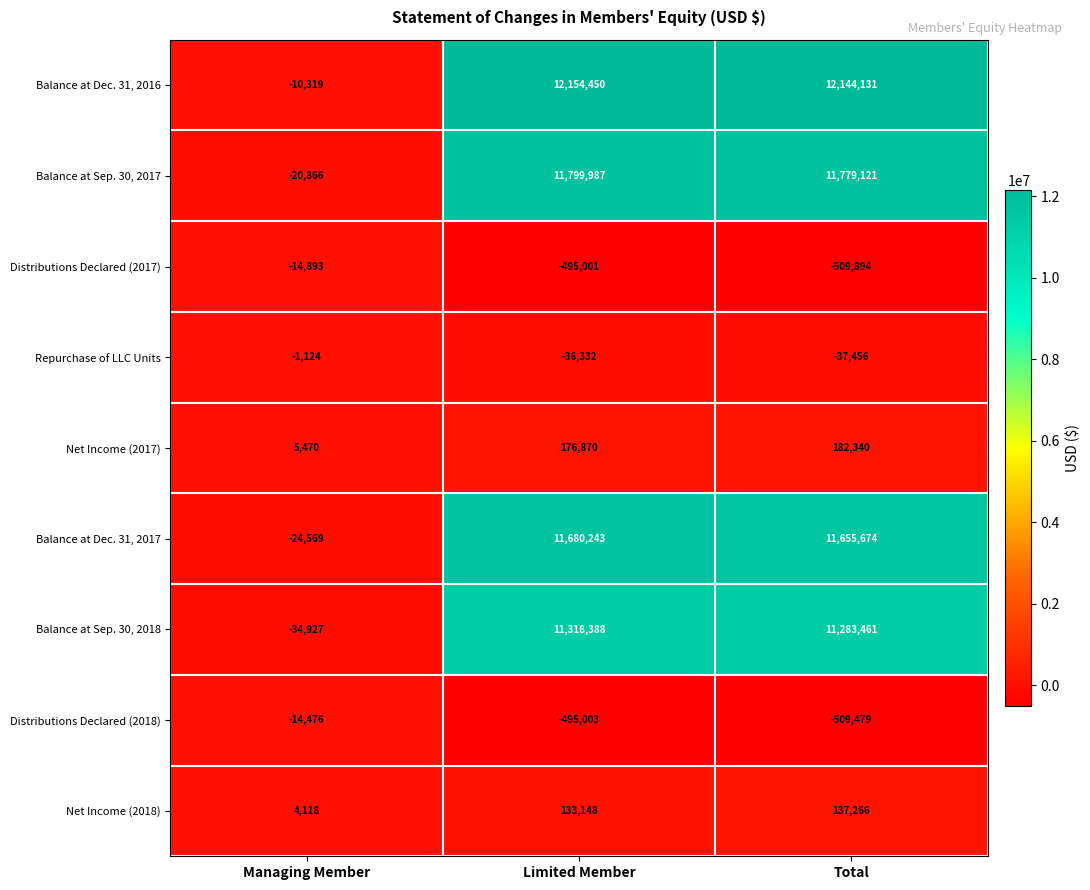

The value of Repurchase of LLC Units at Limited Member is -24376. True or false?

False